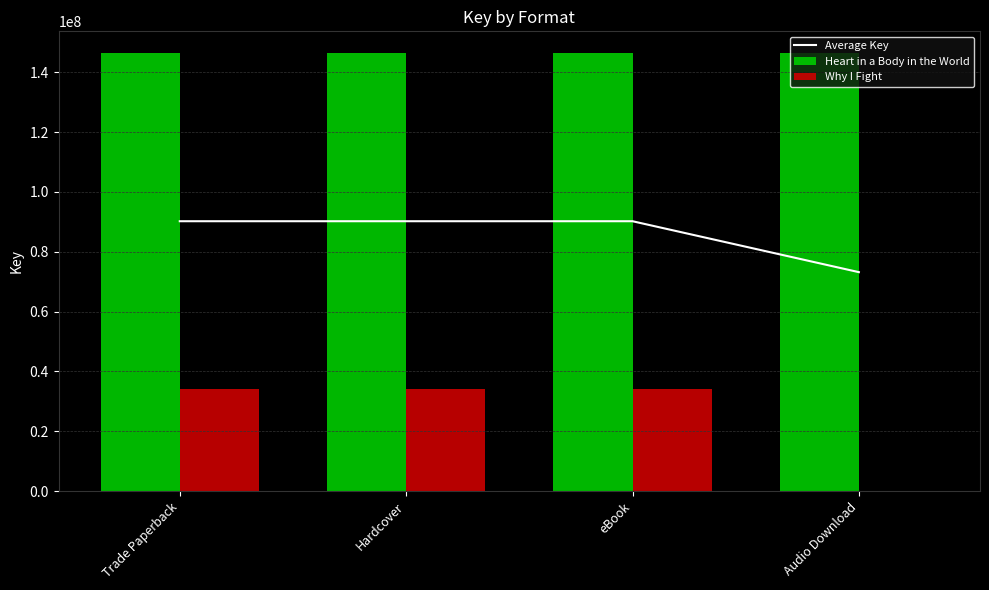

Are the bars grouped side by side (vs. stacked)?

Yes